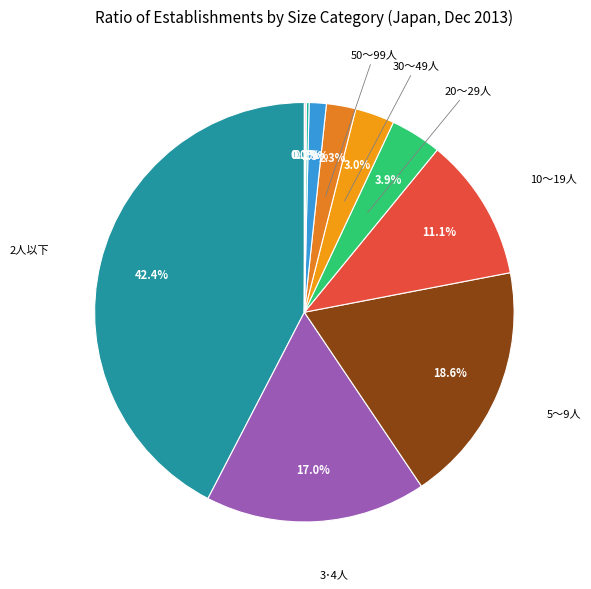

To the nearest percent, what is the average slice percentage?

9%